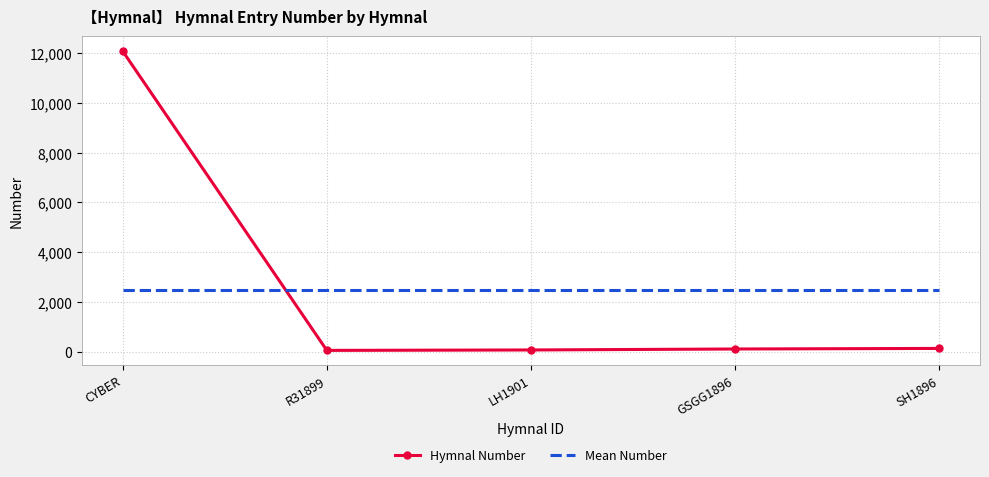

What is the difference between the maximum and minimum values in the Hymnal Number series?

12035.0